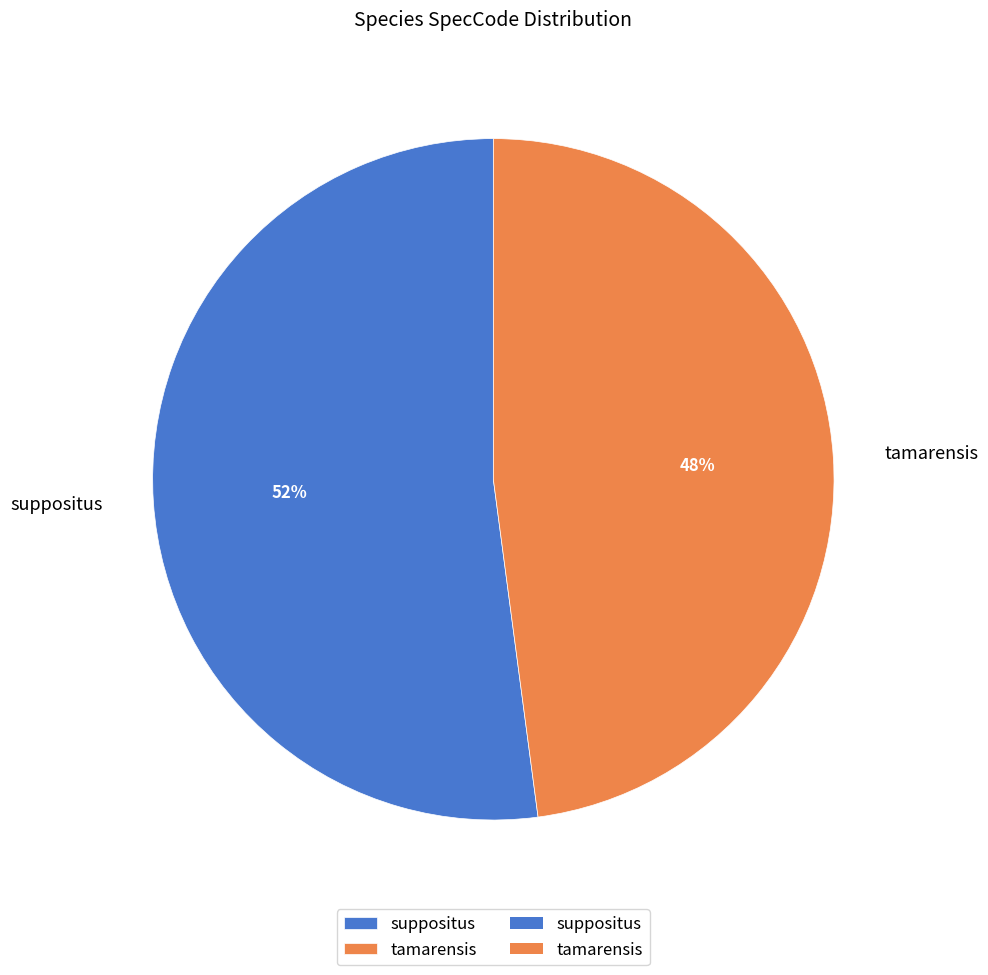

Which slice represents more than half of the pie?

suppositus